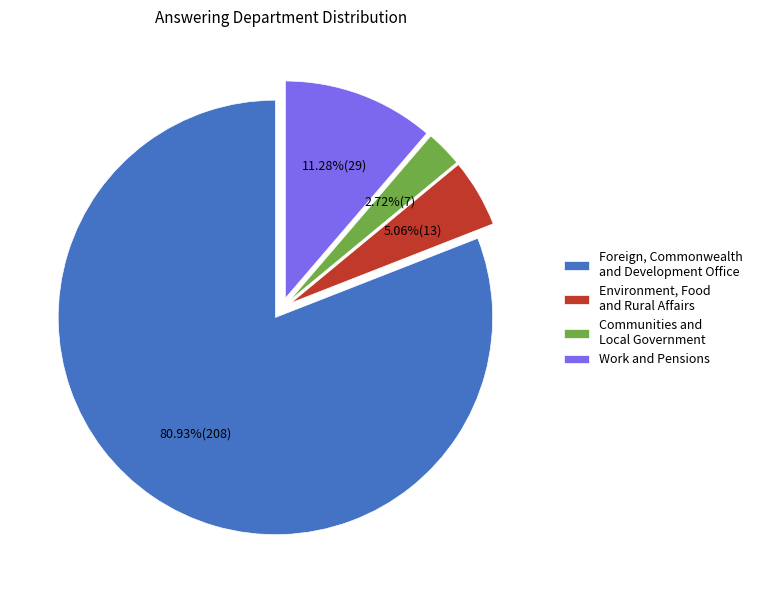

To the nearest percent, what percentage of the pie is Environment, Food and Rural Affairs?

5%